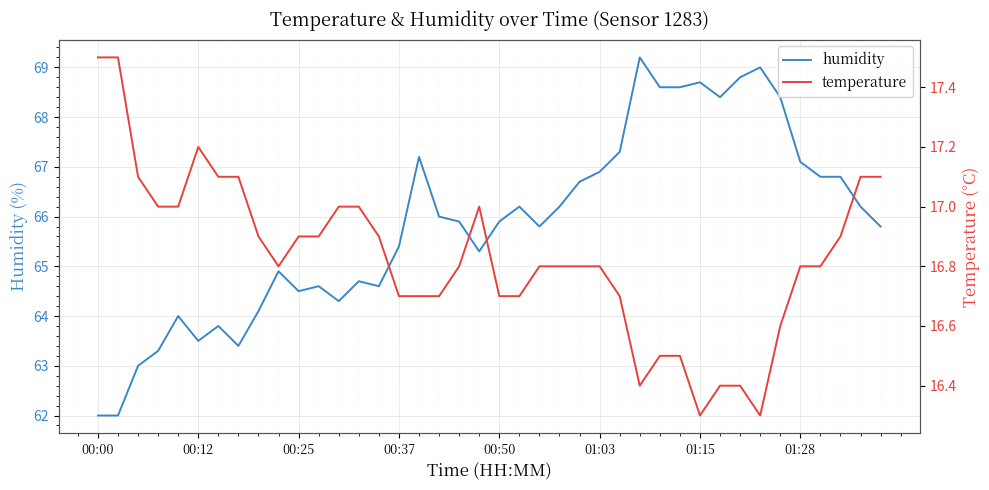

Rank the series by their maximum value, from highest to lowest.

humidity, temperature